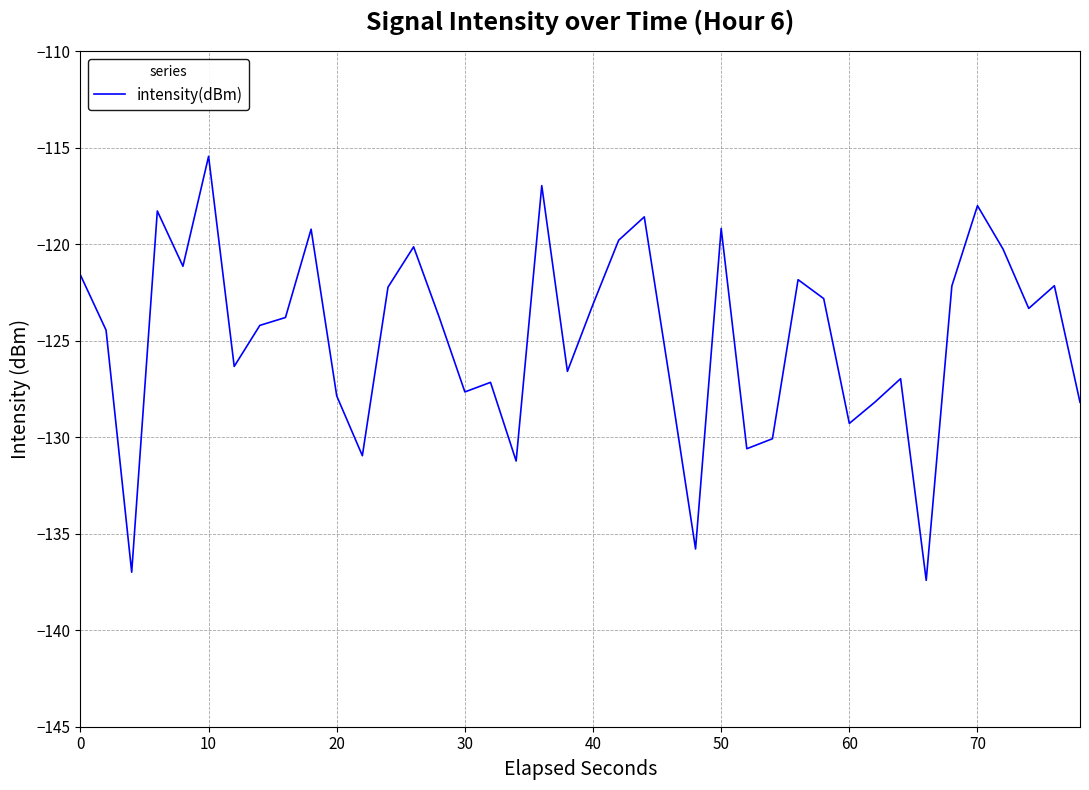

What is the maximum value shown in the chart?

-115.4